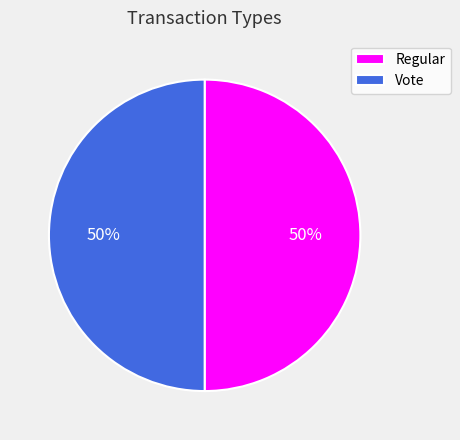

Count the number of slices in the pie.

2